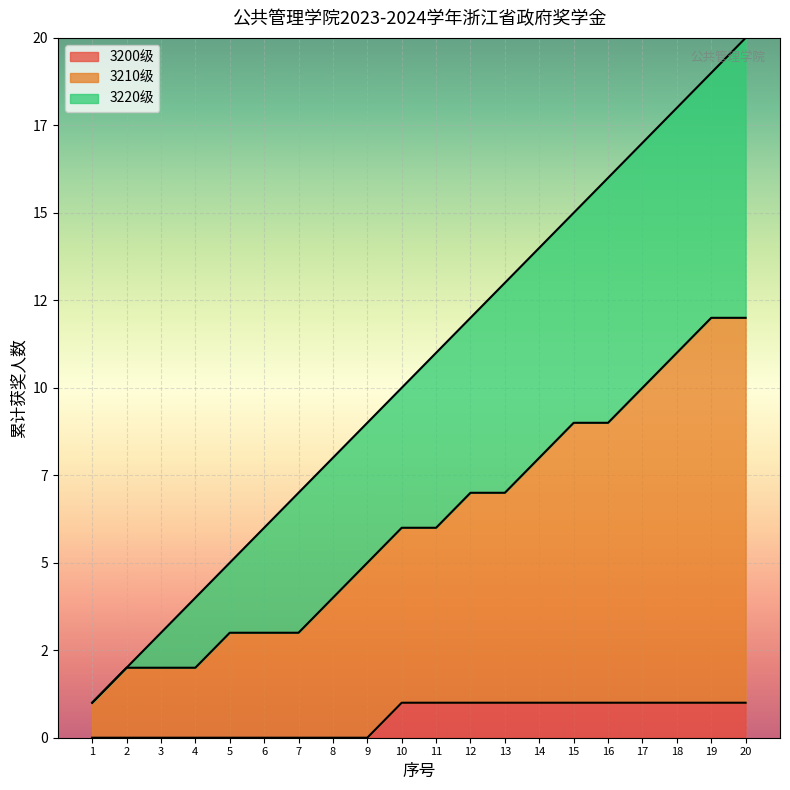

What is the sum of all values?

210